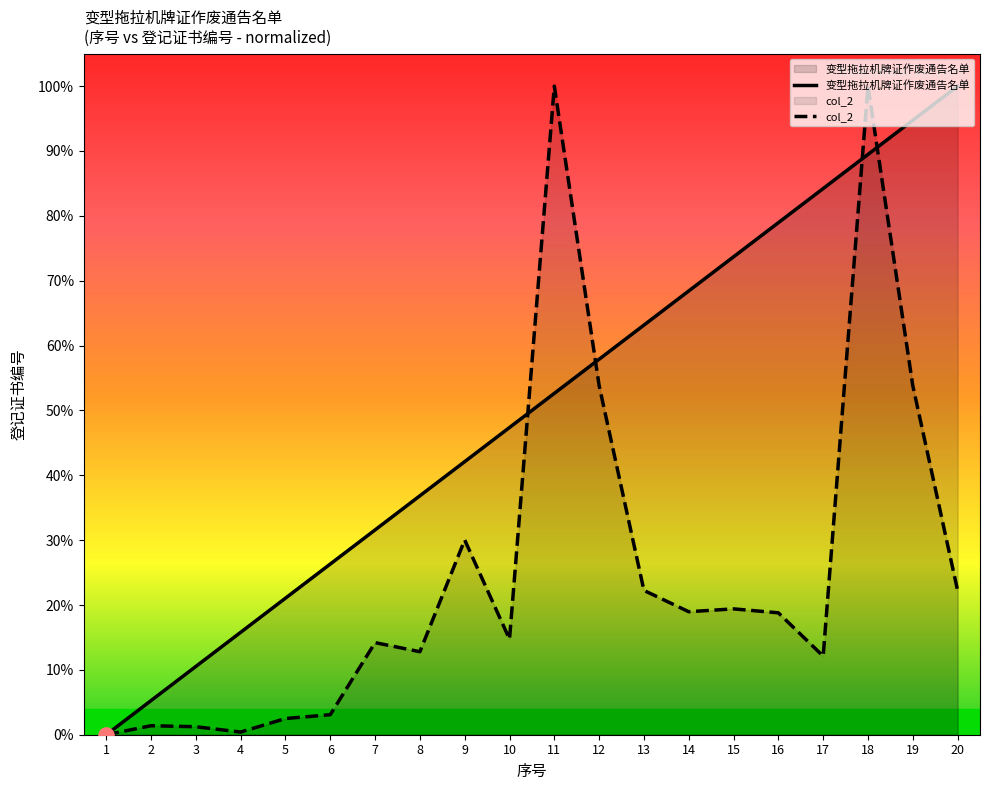

At how many categories does at least one series exceed 34?

13